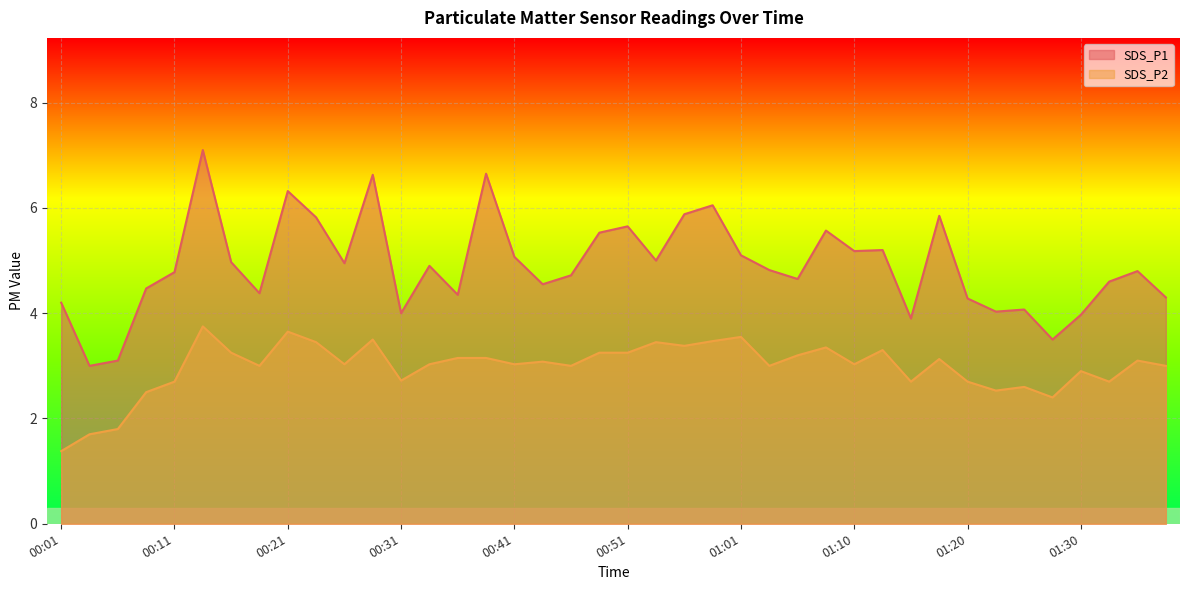

What is the difference between the SDS_P1 values at 01:15 and 00:29?

2.7